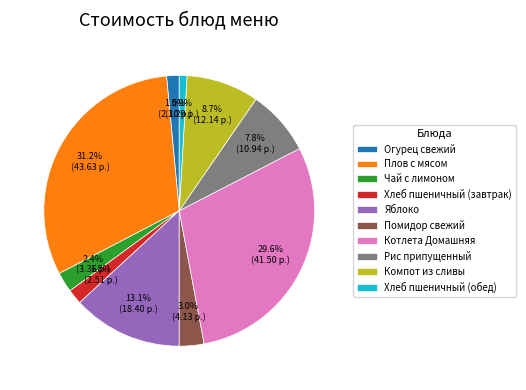

What is the ratio of the value at Хлеб пшеничный (завтрак) to the value at Рис припущенный?

0.2